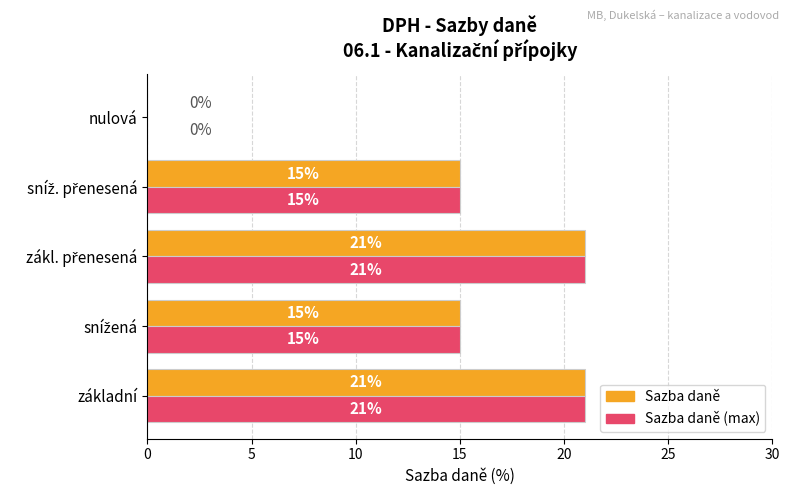

What is the greatest value displayed?

21